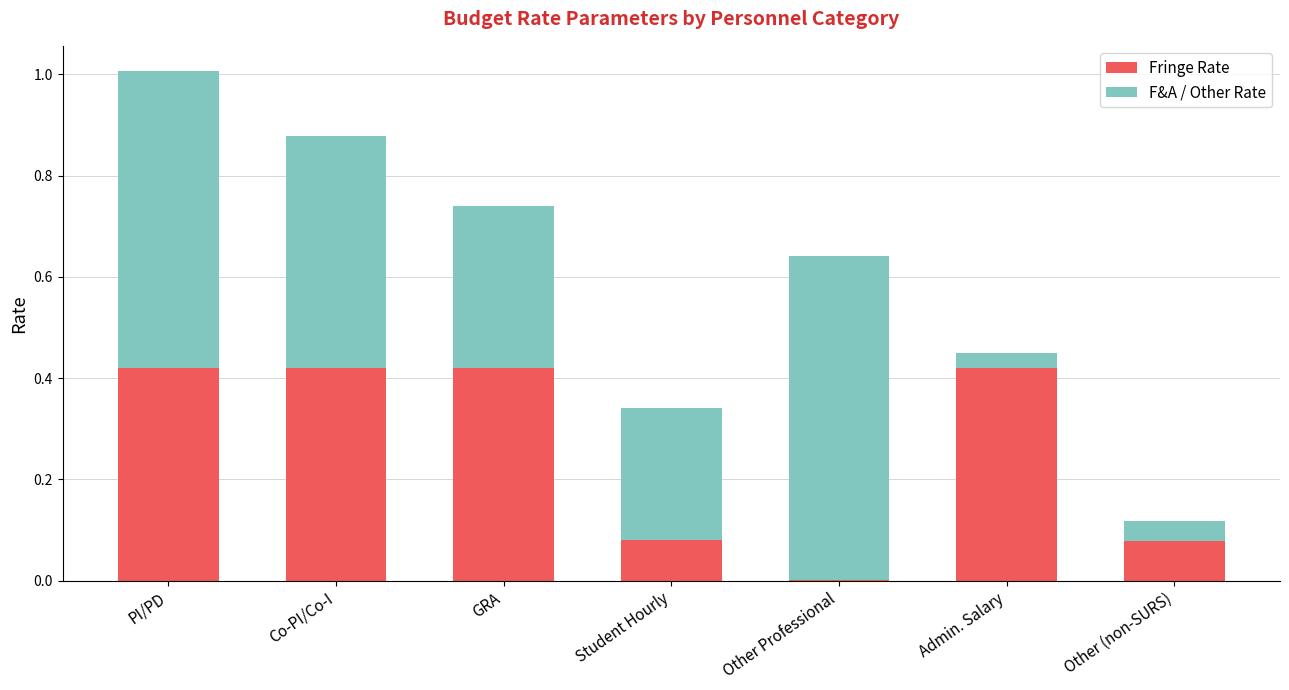

What is the sum of all Fringe Rate values?

1.8